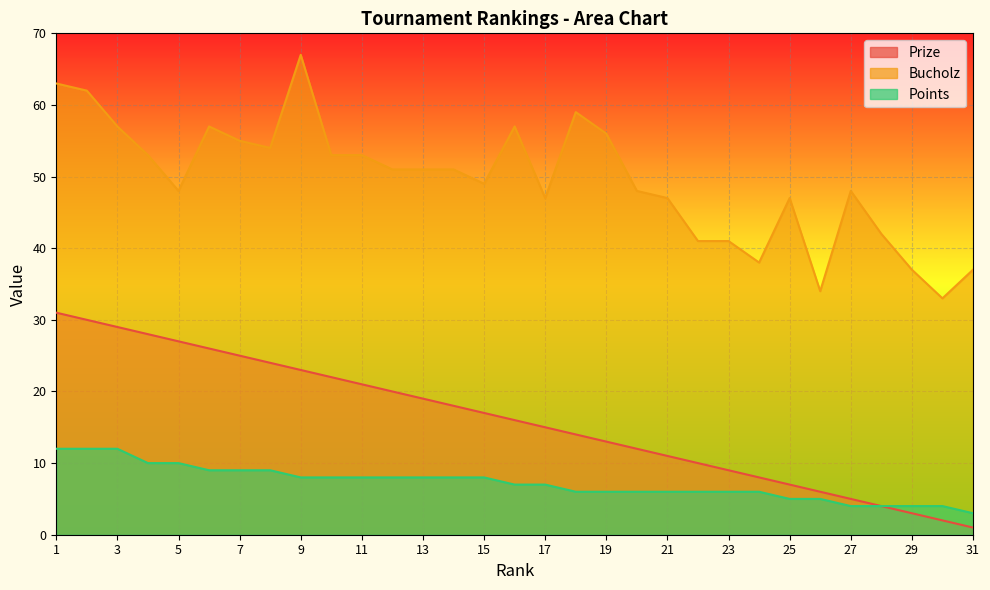

What is the difference between the maximum and minimum values in the Bucholz series?

34